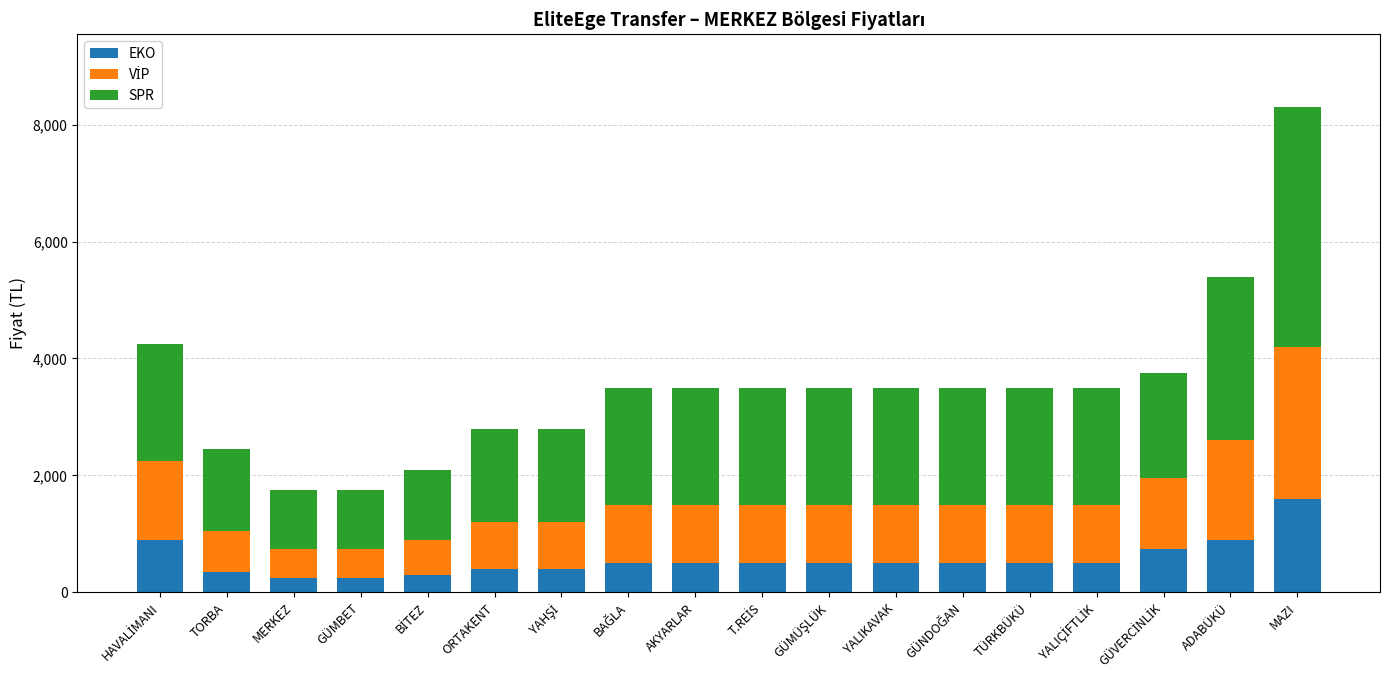

What is the total value across all series at ADABÜKÜ?

5400